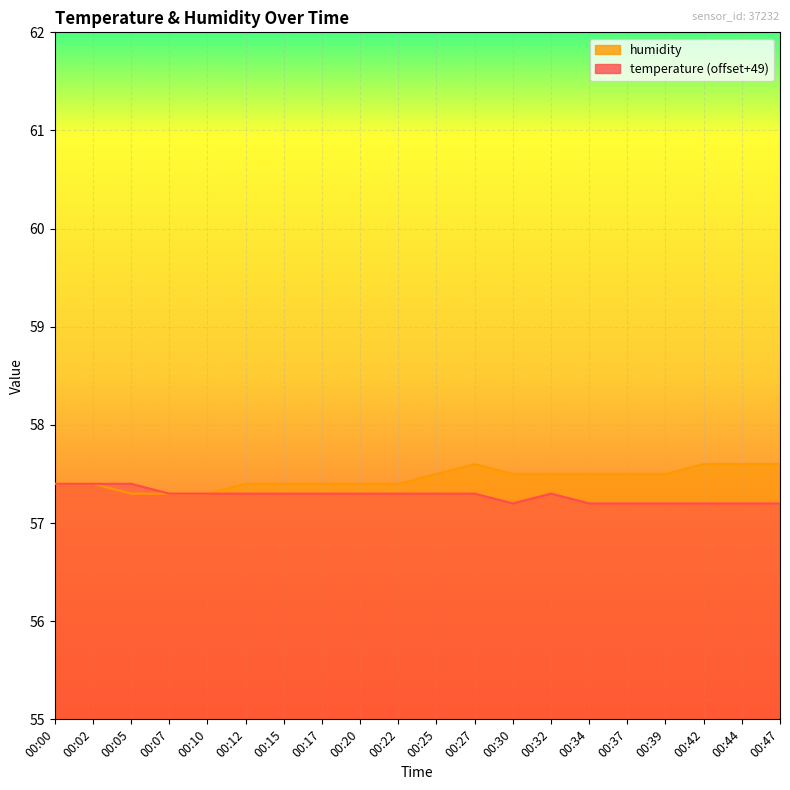

Where is the first local maximum for humidity?

00:27